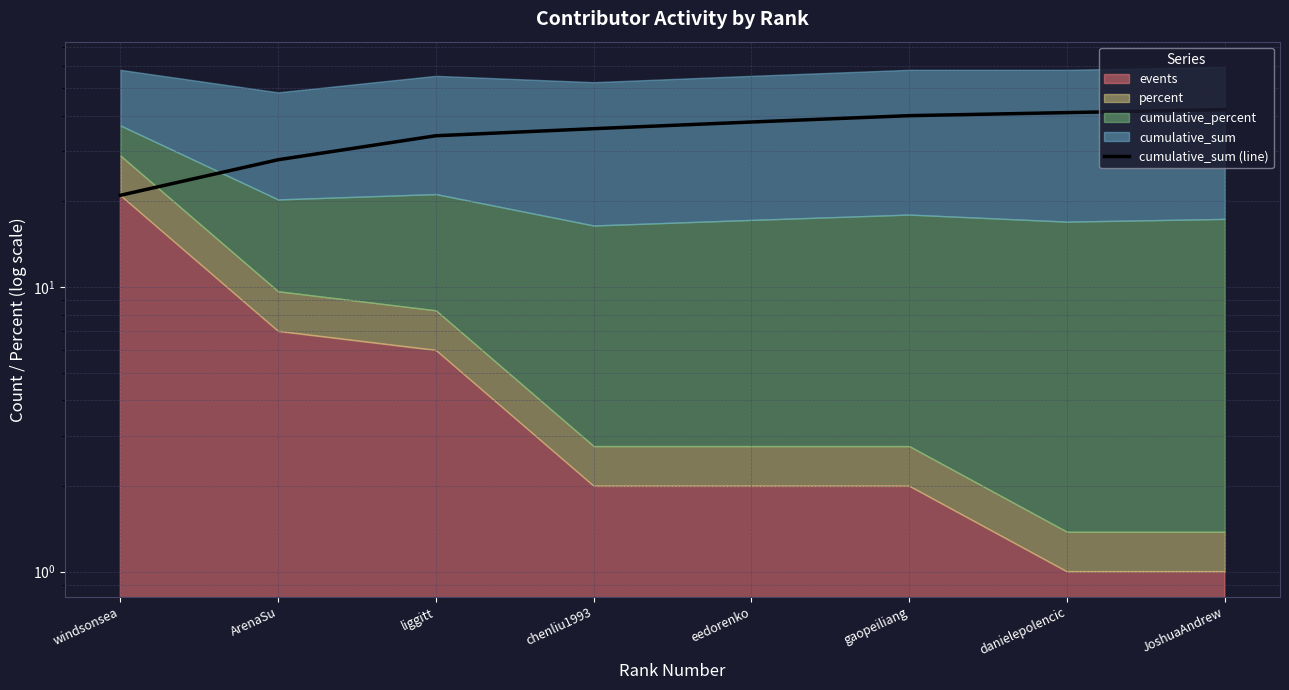

What is the average value?

35